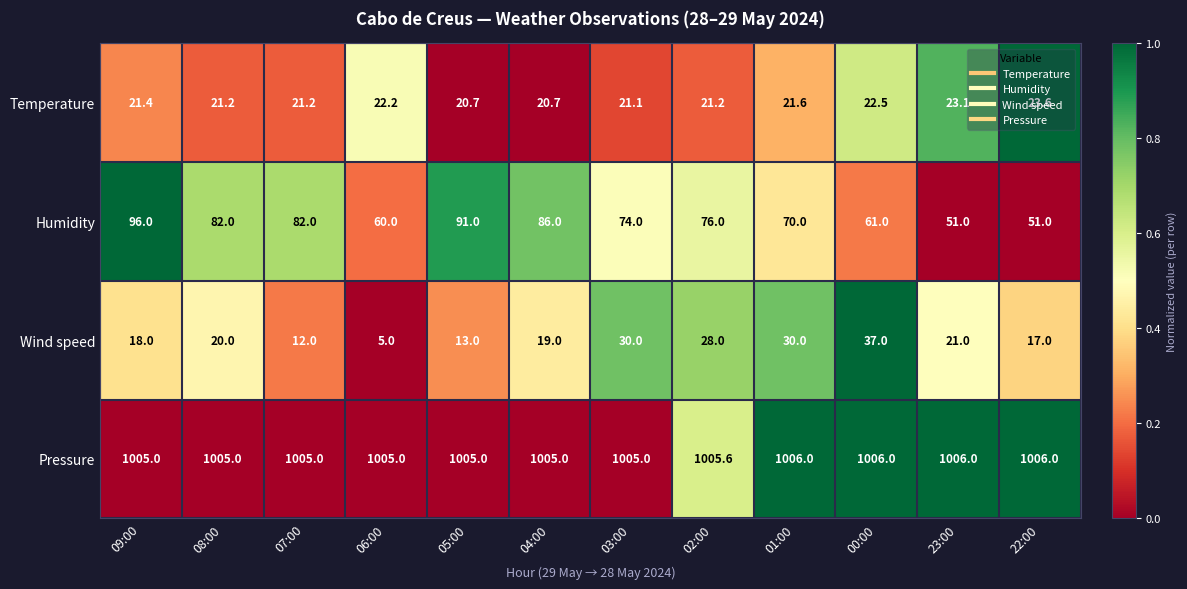

How many distinct data groups are displayed?

4